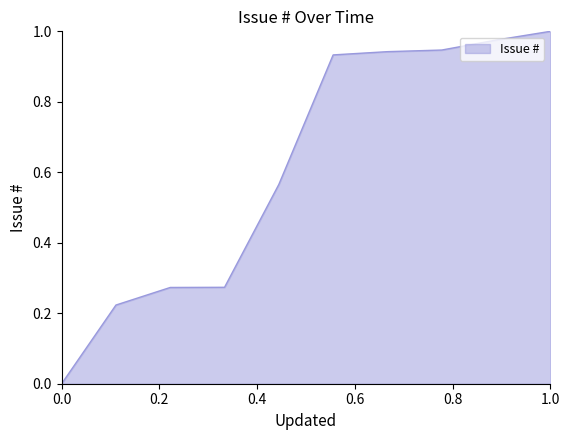

Does the chart display data point markers on the line(s)?

No